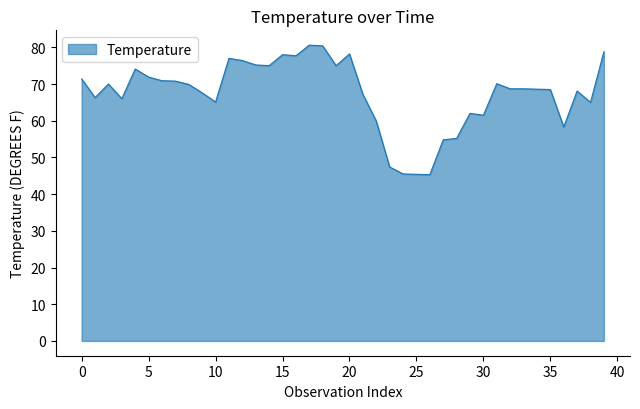

What is the difference between the maximum and minimum values?

35.3